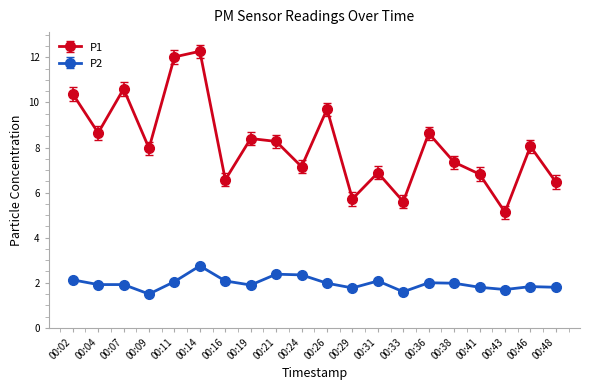

Rank the series by their average value, from lowest to highest.

P2, P1